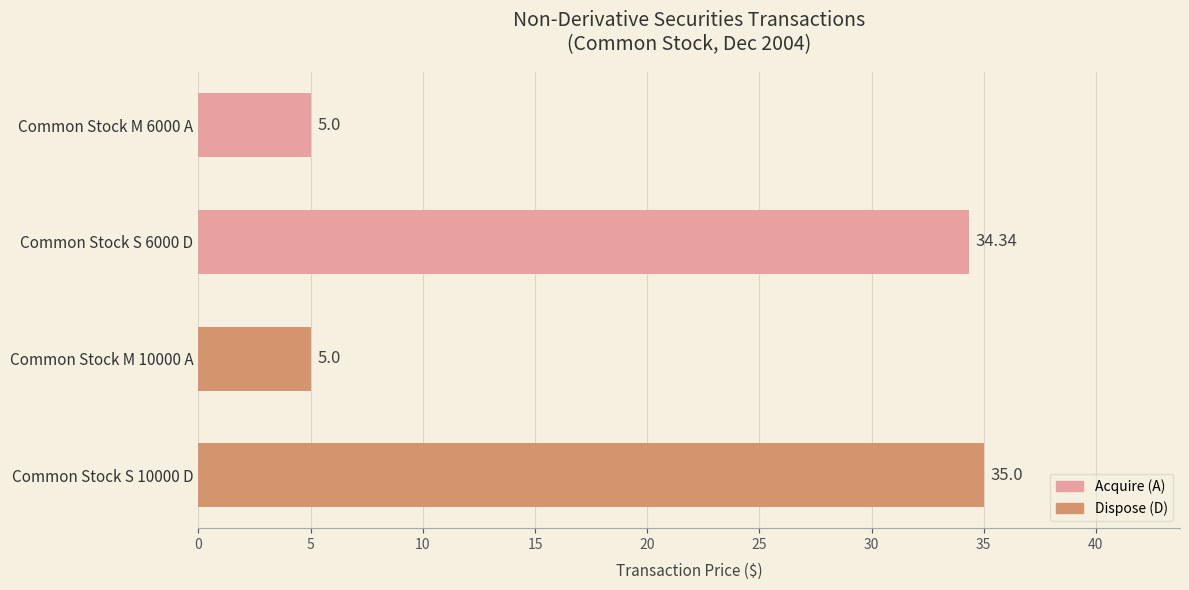

Approximately how many times larger is the value at Common Stock M 6000 A compared to Common Stock M 10000 A?

1.0